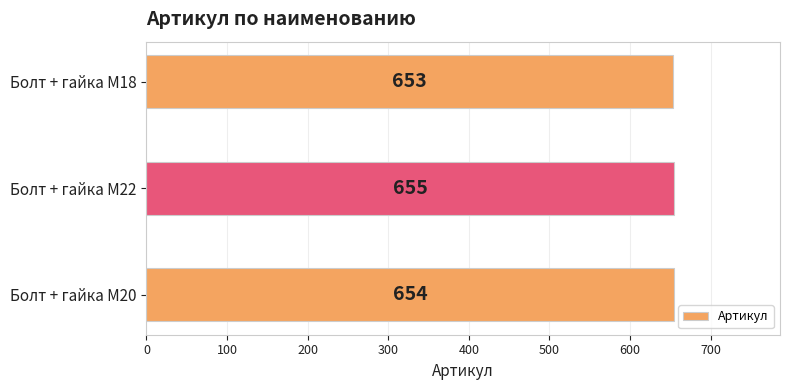

How many values are between 653 and 655?

3